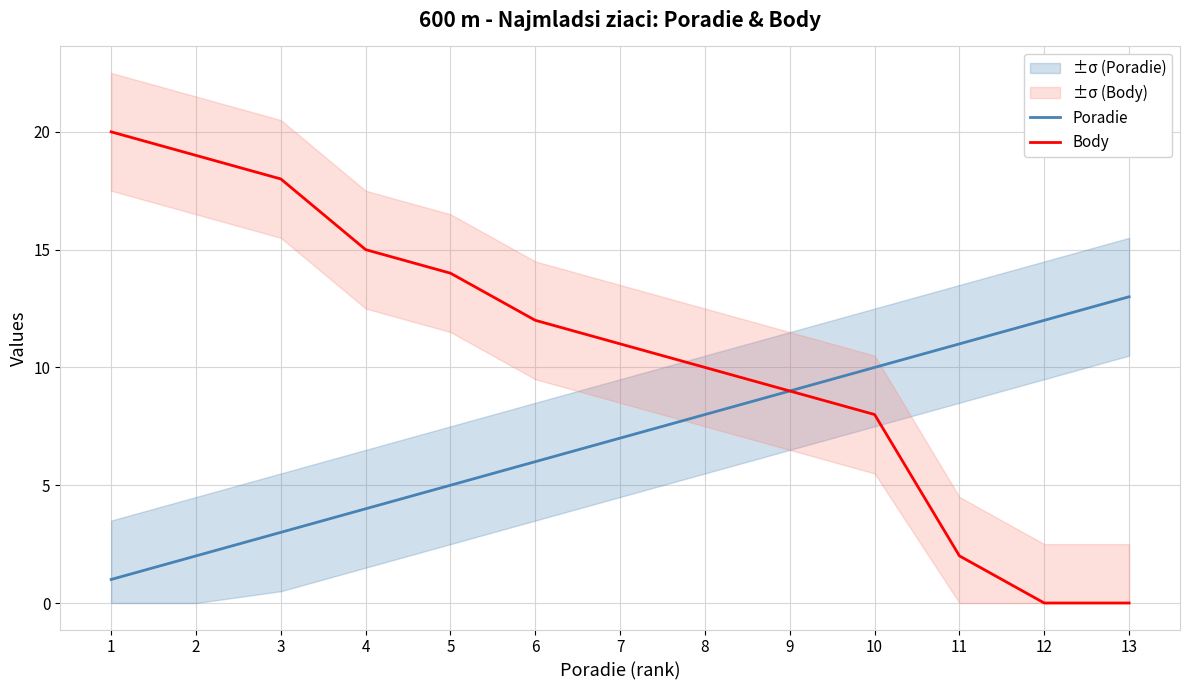

What is the value of the Body point at the 6th from the left?

12